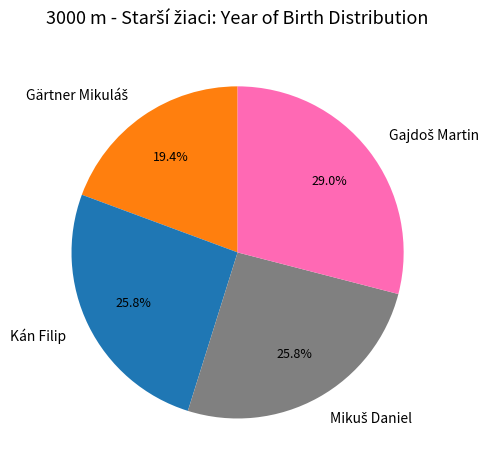

Does Kán Filip account for over 50% of the chart?

No